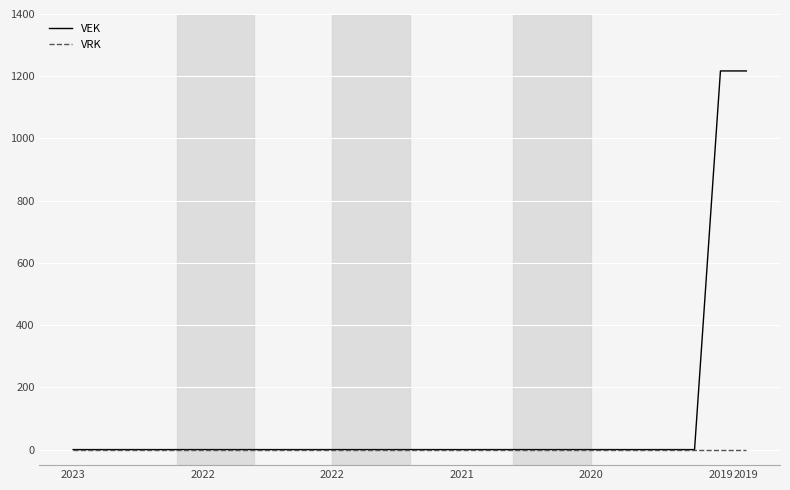

Rank the series by their average value, from highest to lowest.

VEK, VRK